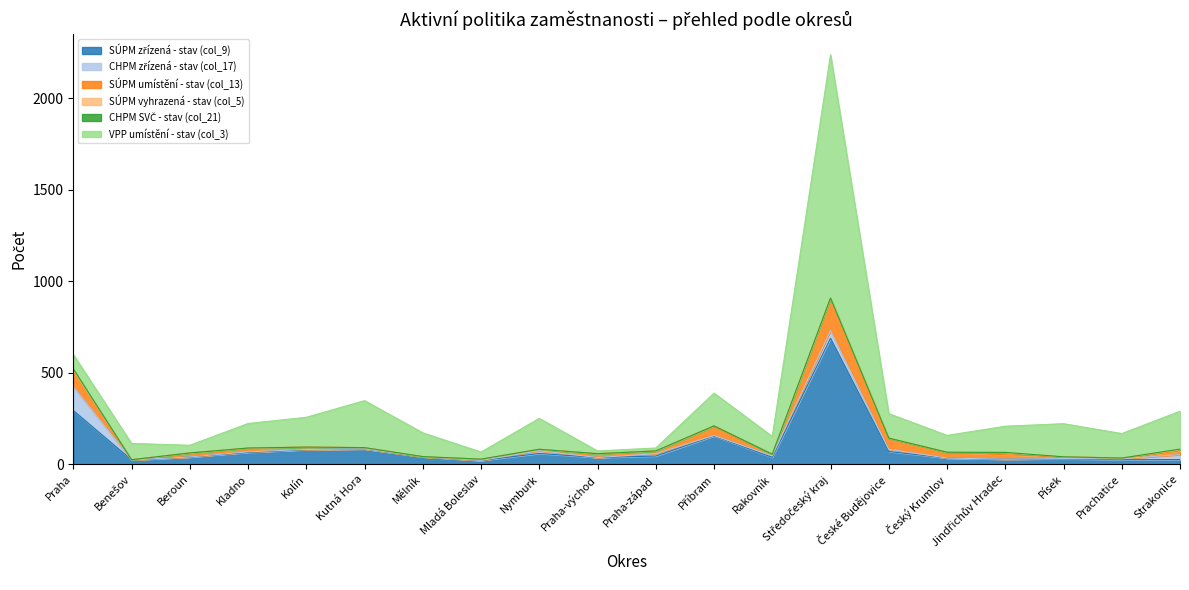

What is the label of the 2nd point from the left?

Benešov